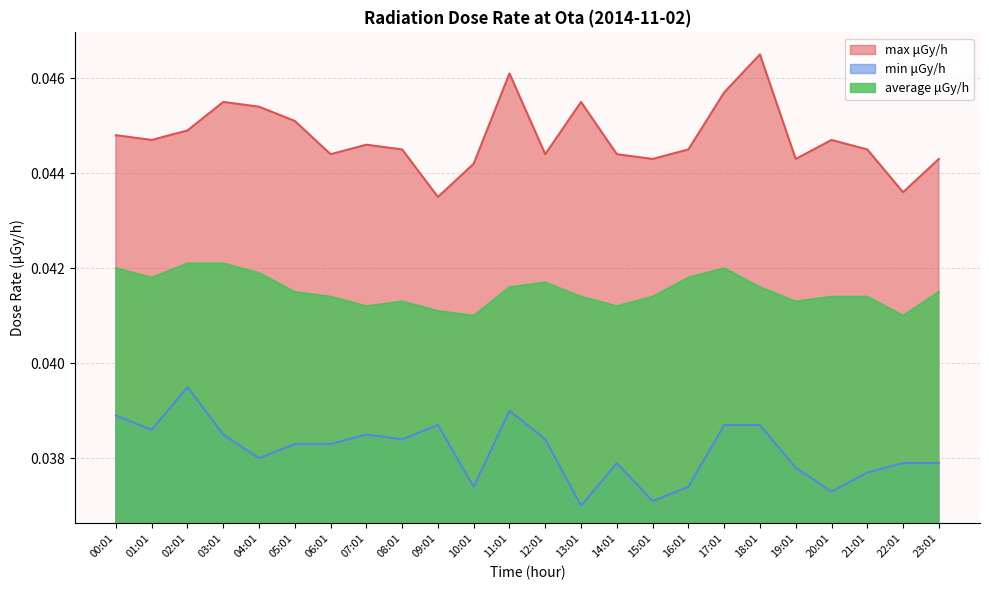

Between 21:01 and 20:01, which is larger?

20:01